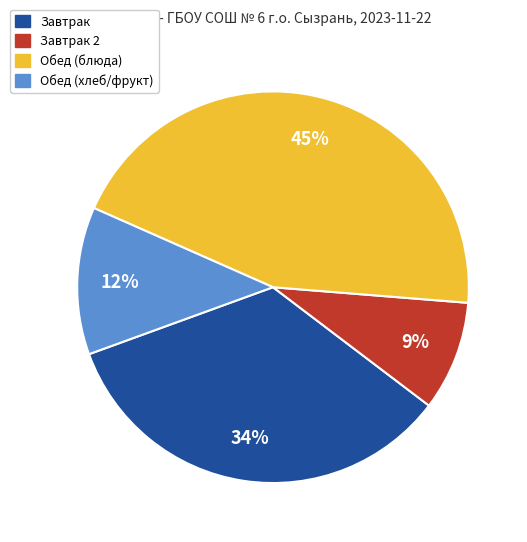

Do Завтрак 2 and Обед (хлеб/фрукт) together represent more than half of the pie?

No